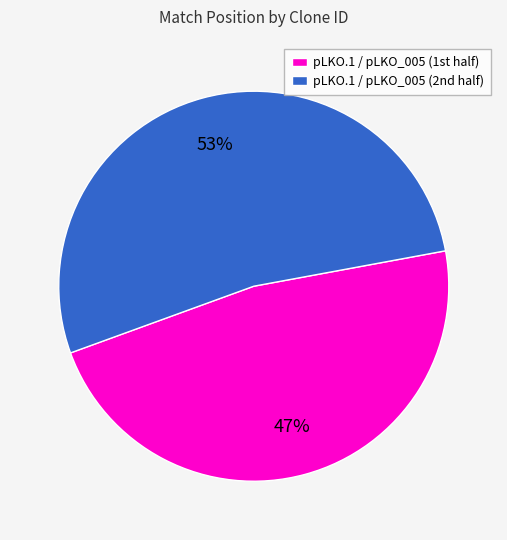

To the nearest percent, what is the average slice percentage?

50%